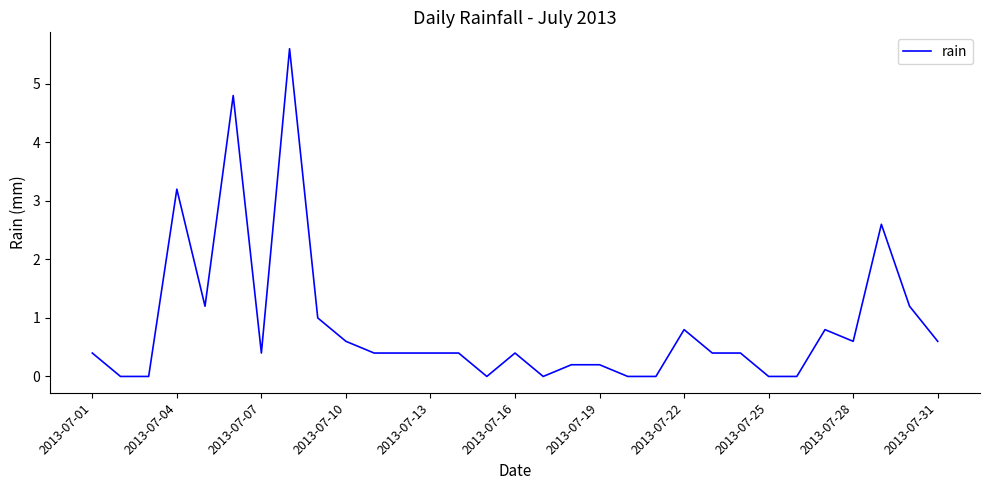

What is the greatest value displayed?

5.6